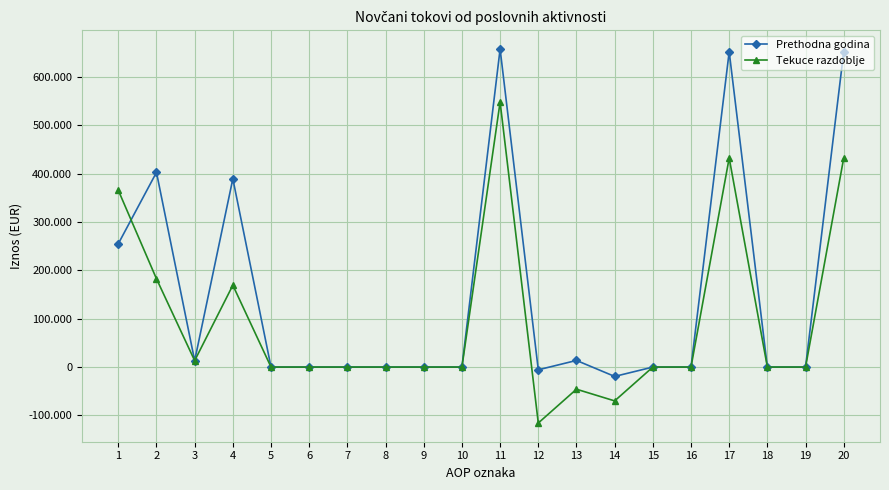

The Prethodna godina series shows 0 at 5. True or false?

True